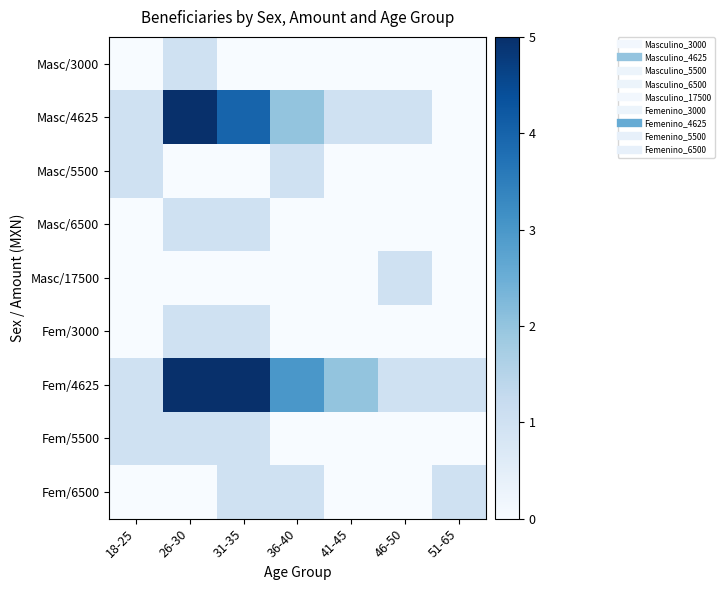

At which category is the sum across all series the highest?

26-30